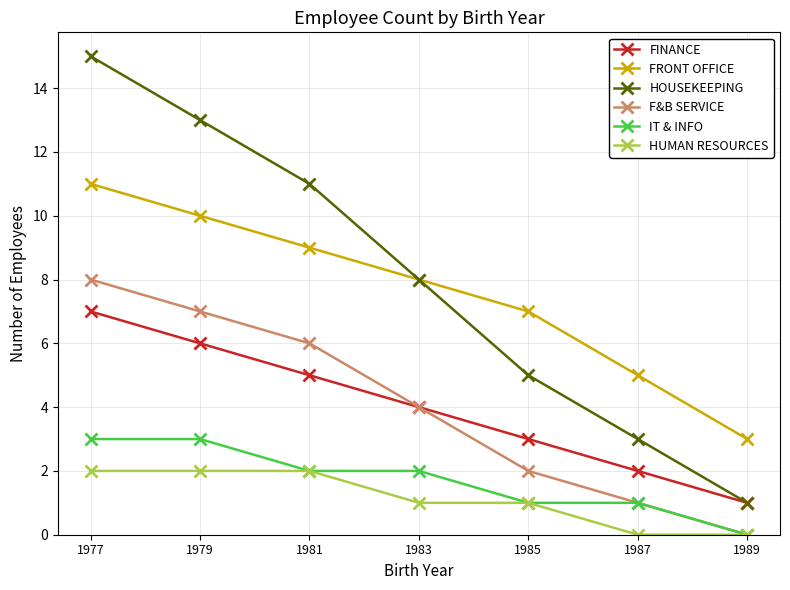

What is the highest value of the HOUSEKEEPING series?

15